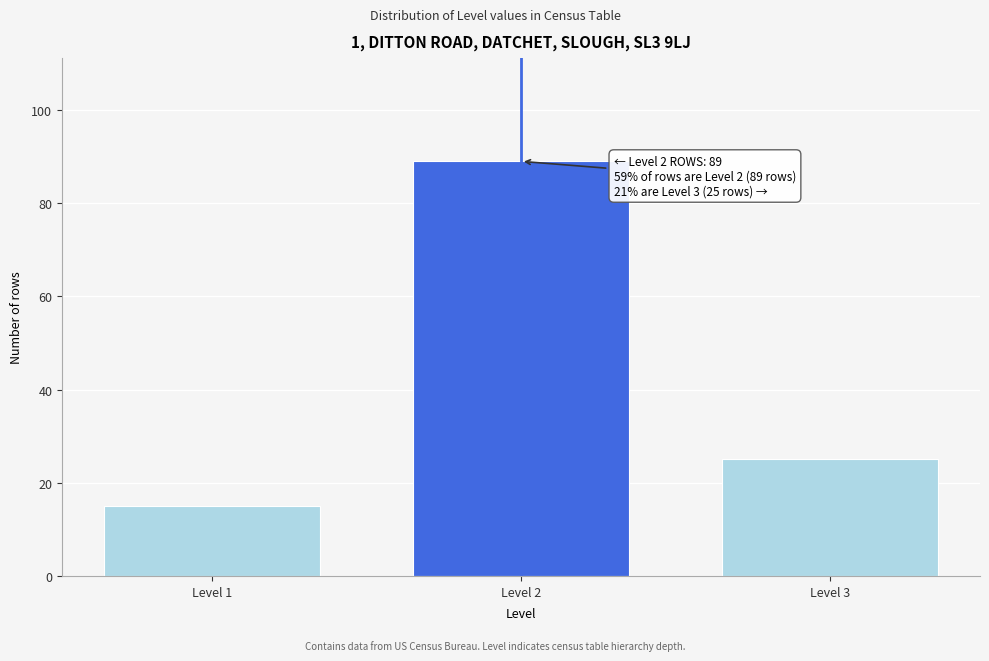

Reading left to right, what are all the values shown in this chart?

15	89	25